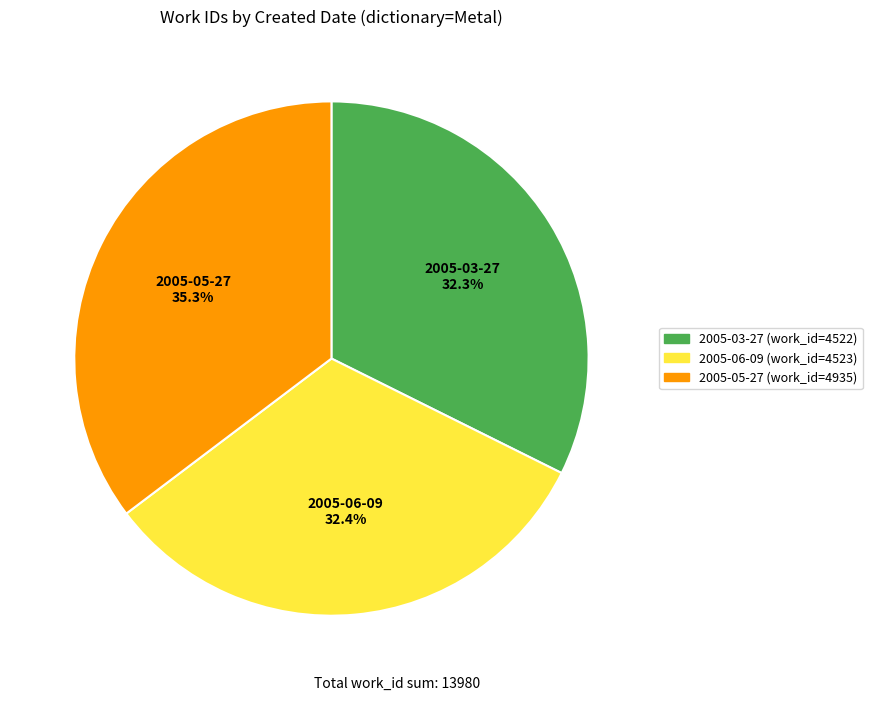

Is it true that 2005-05-27 is 44% of the pie?

False